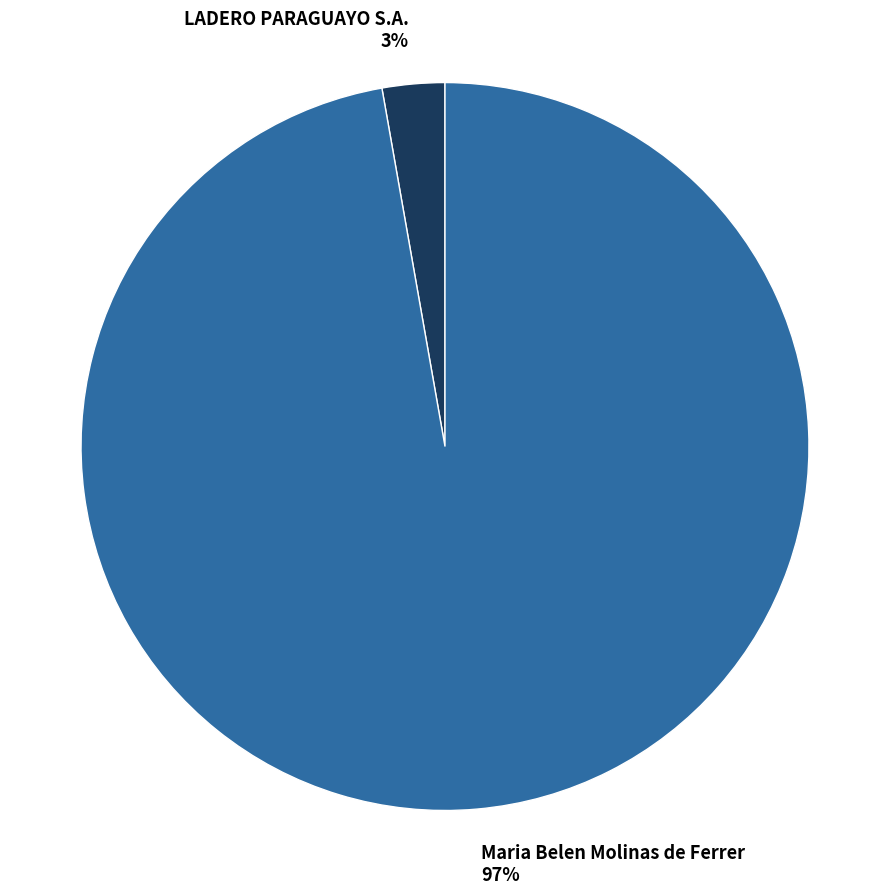

Which category accounts for the majority?

Maria Belen Molinas de Ferrer